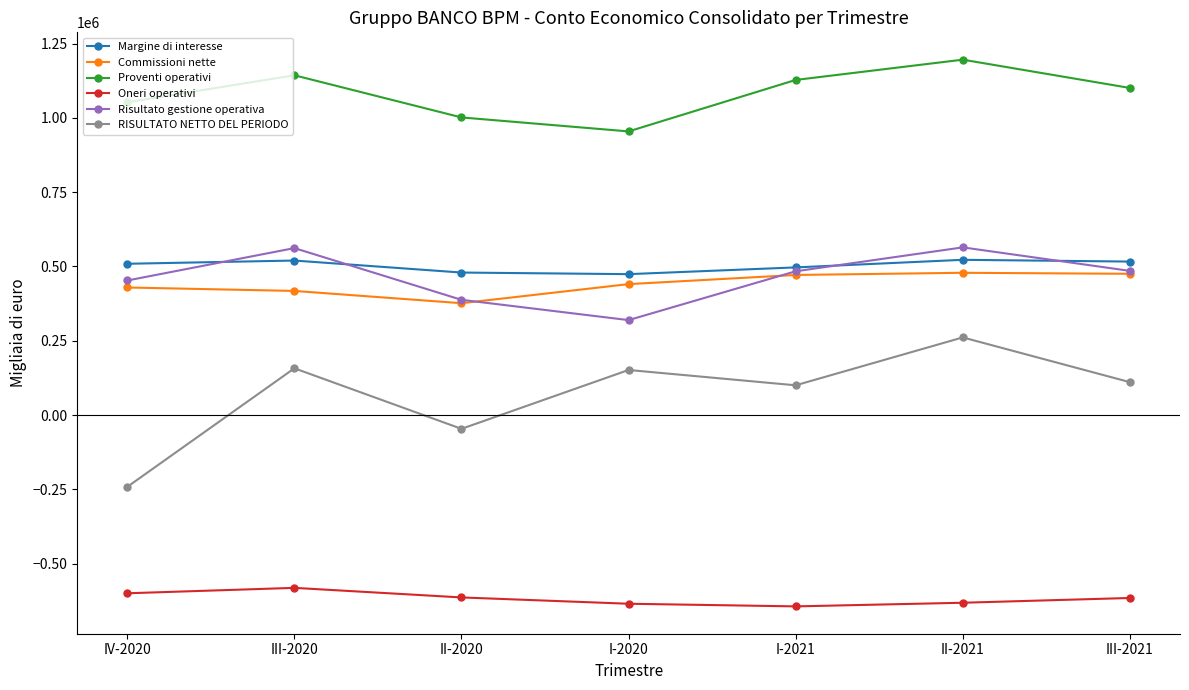

Does the chart display data point markers on the line(s)?

Yes